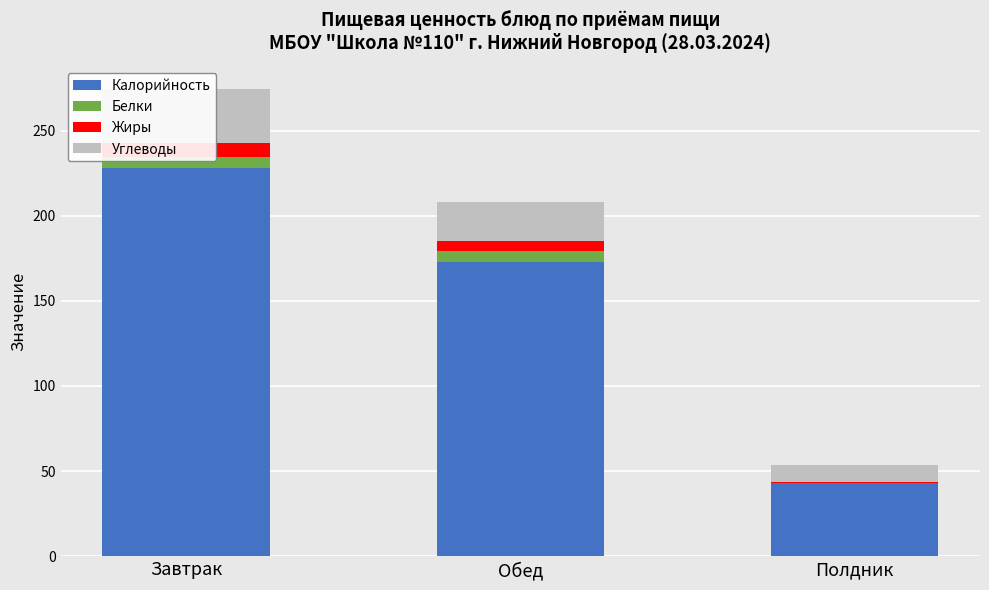

What are all the series names shown in the legend?

Калорийность, Белки, Жиры, Углеводы